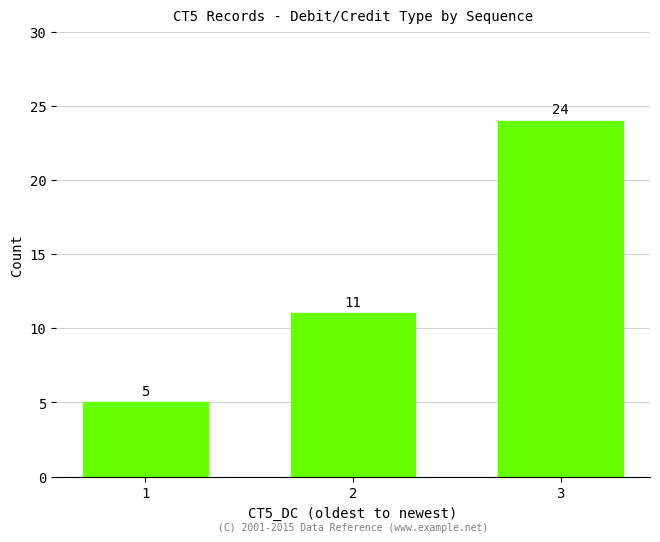

What is the change in value from 2 to 3?

+13